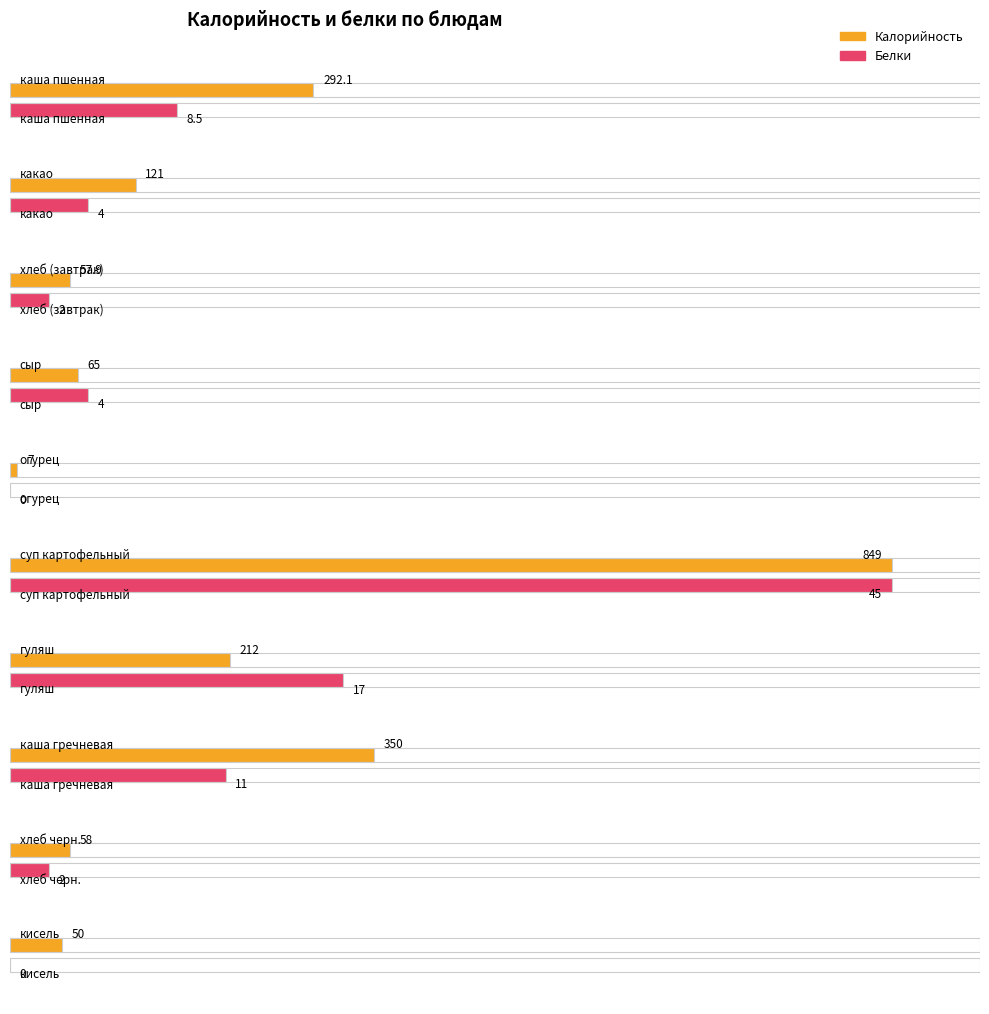

Which series has the largest range (max minus min)?

Калорийность